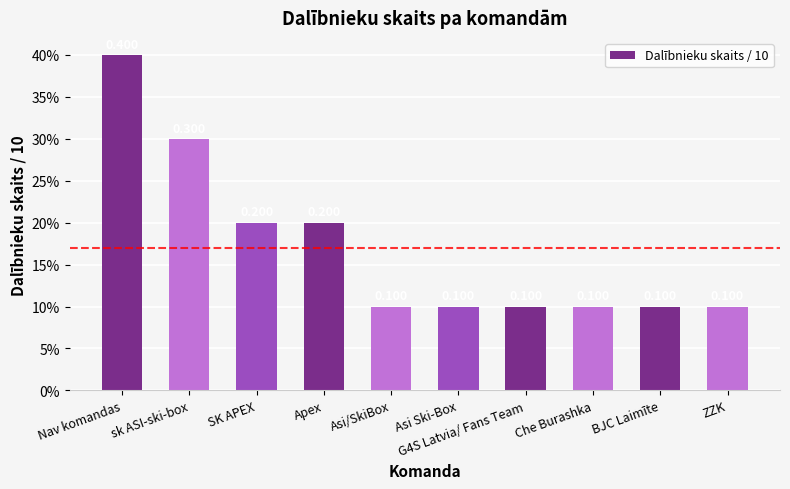

Which has a higher value, ZZK or Asi/SkiBox?

ZZK